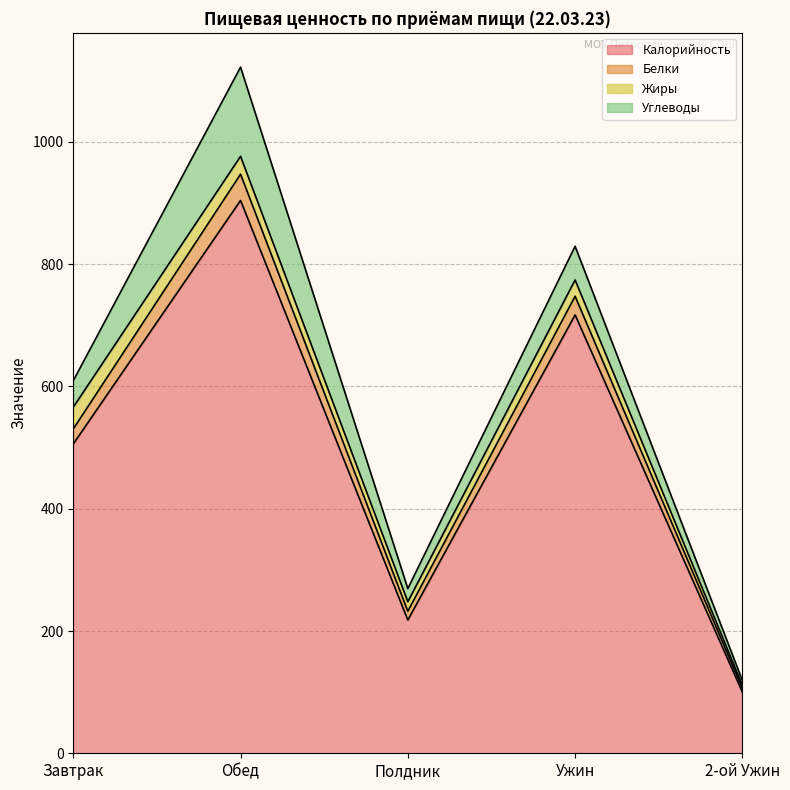

The value of Калорийность at Полдник is 218.0. True or false?

True